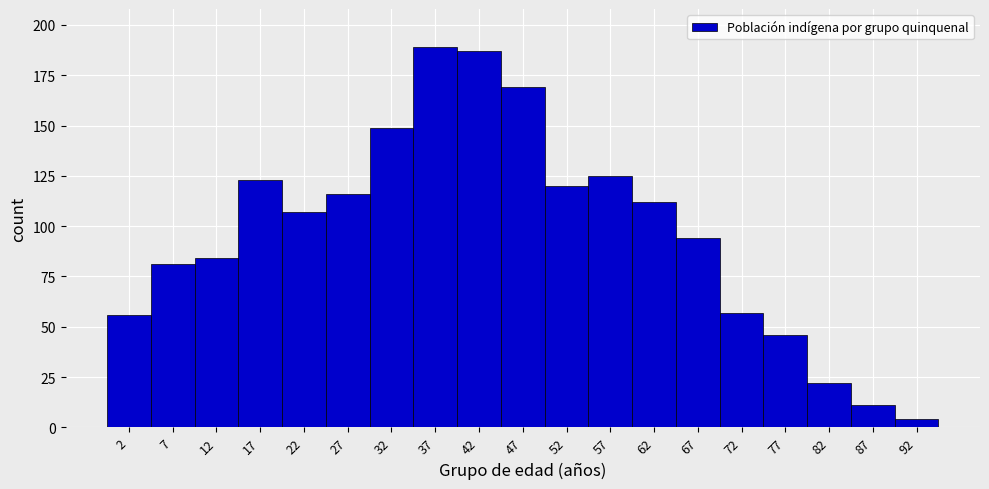

Reading left to right, list every bar in this chart as the range it spans on the x-axis followed by its height. The values are not printed on the chart, so give them approximately, as read against the axis.

-0.5 to 4.5: 55
4.5 to 9.5: 80
9.5 to 14.5: 85
14.5 to 19.5: 125
19.5 to 24.5: 105
24.5 to 29.5: 115
29.5 to 34.5: 150
34.5 to 39.5: 190
39.5 to 44.5: 185
44.5 to 49.5: 170
49.5 to 54.5: 120
54.5 to 59.5: 125
59.5 to 64.5: 110
64.5 to 69.5: 95
69.5 to 74.5: 55
74.5 to 79.5: 45
79.5 to 84.5: 20
84.5 to 89.5: 10
89.5 to 94.5: under 5